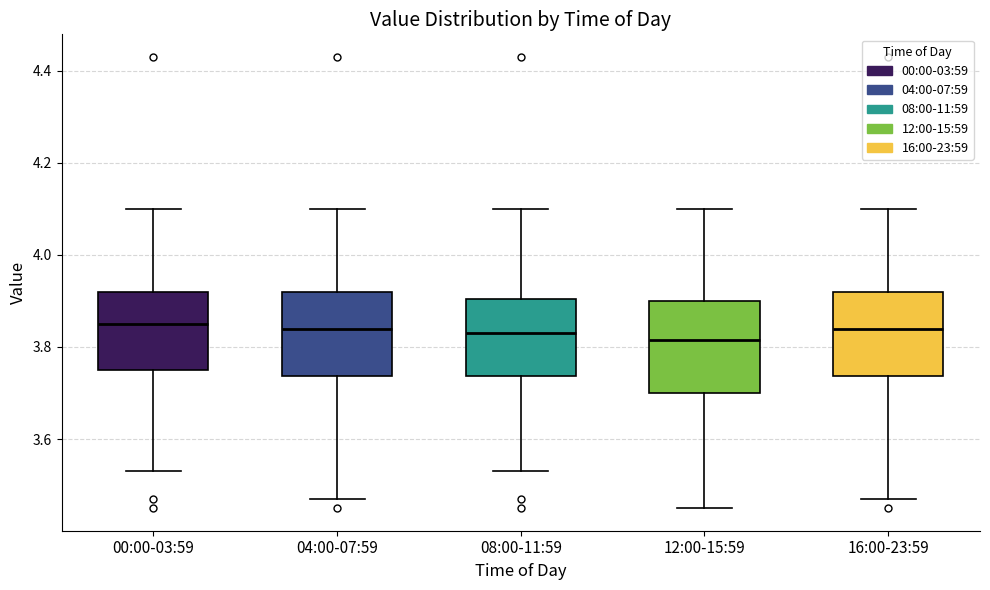

Where does the median line of the box for 04:00-07:59 sit on the y-axis? The values are not printed on the chart, so give them approximately, as read against the axis.

3.84